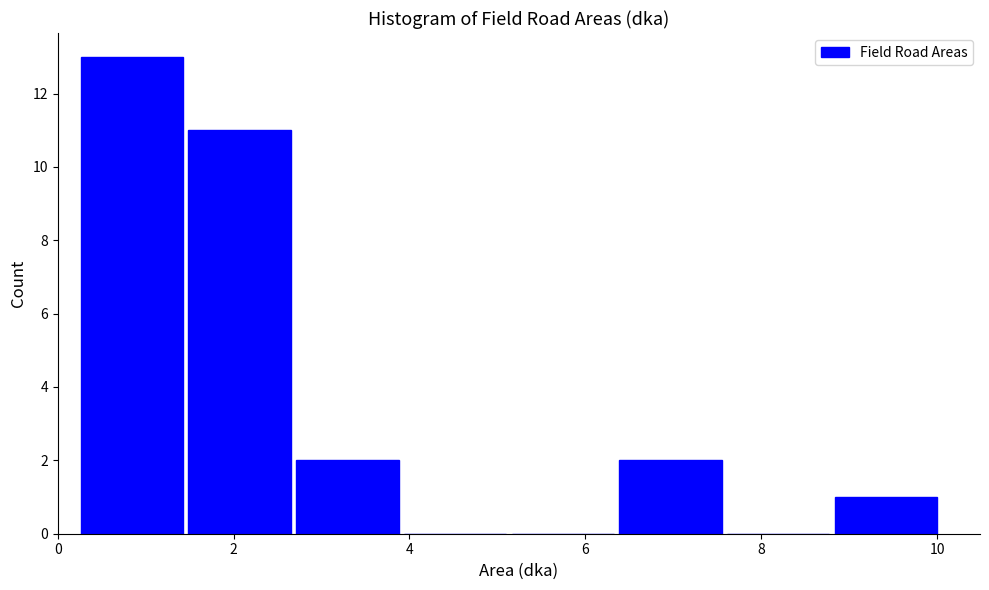

Over which range of the x-axis is the bar tallest?

0.2 to 1.4